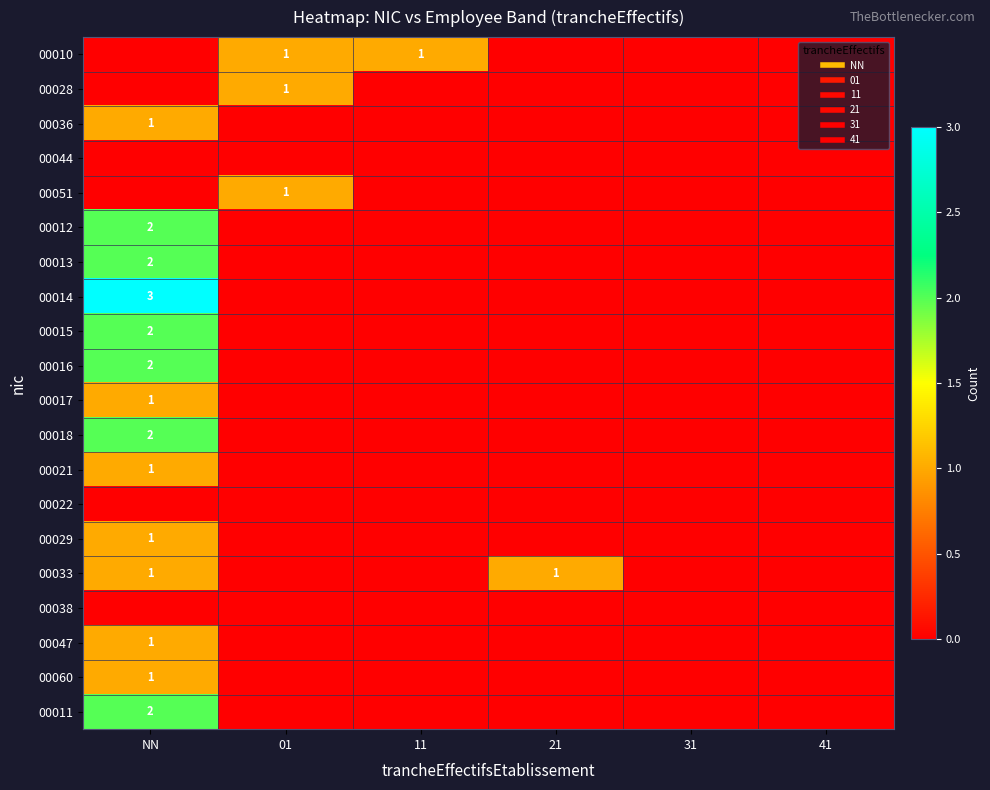

What is the maximum value shown in the chart?

3